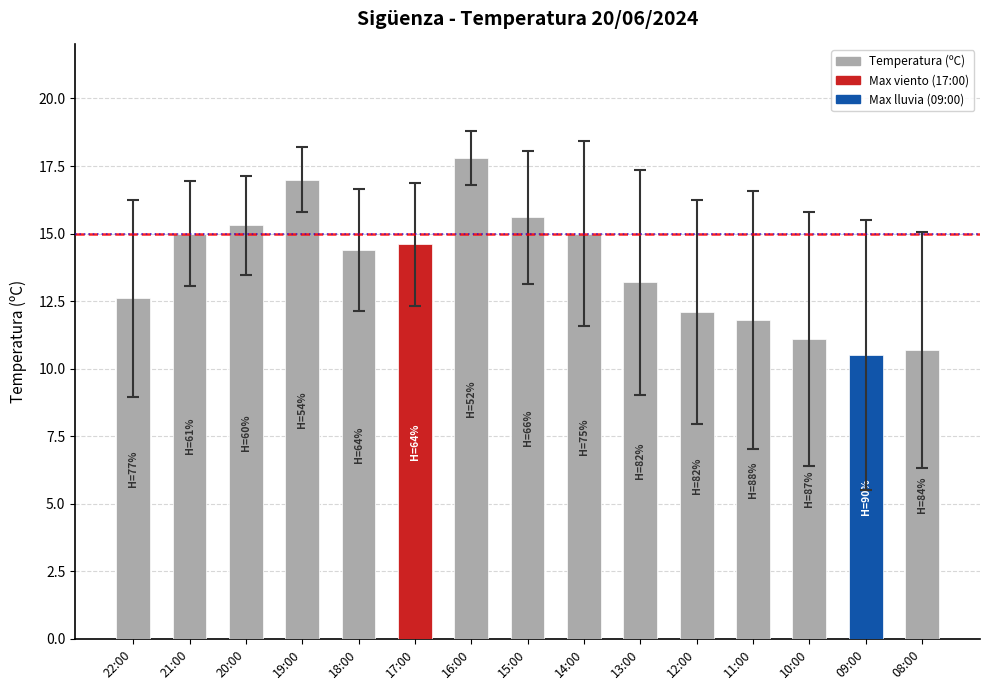

What is the minimum value shown in the chart?

10.5